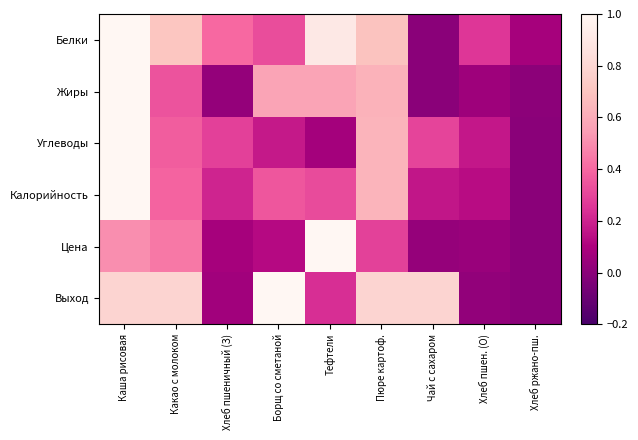

What is the difference between the highest and lowest values at Хлеб пшеничный (З)?

0.4